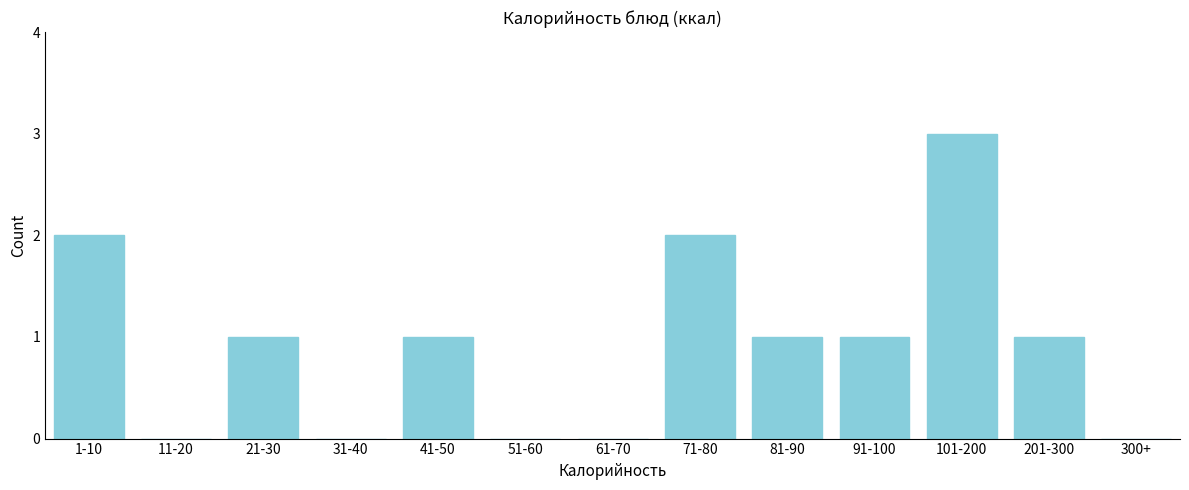

Reading left to right, transcribe all the data shown in this chart.

1-10=2	11-20=0	21-30=1	31-40=0	41-50=1	51-60=0	61-70=0	71-80=2	81-90=1	91-100=1	101-200=3	201-300=1	300+=0